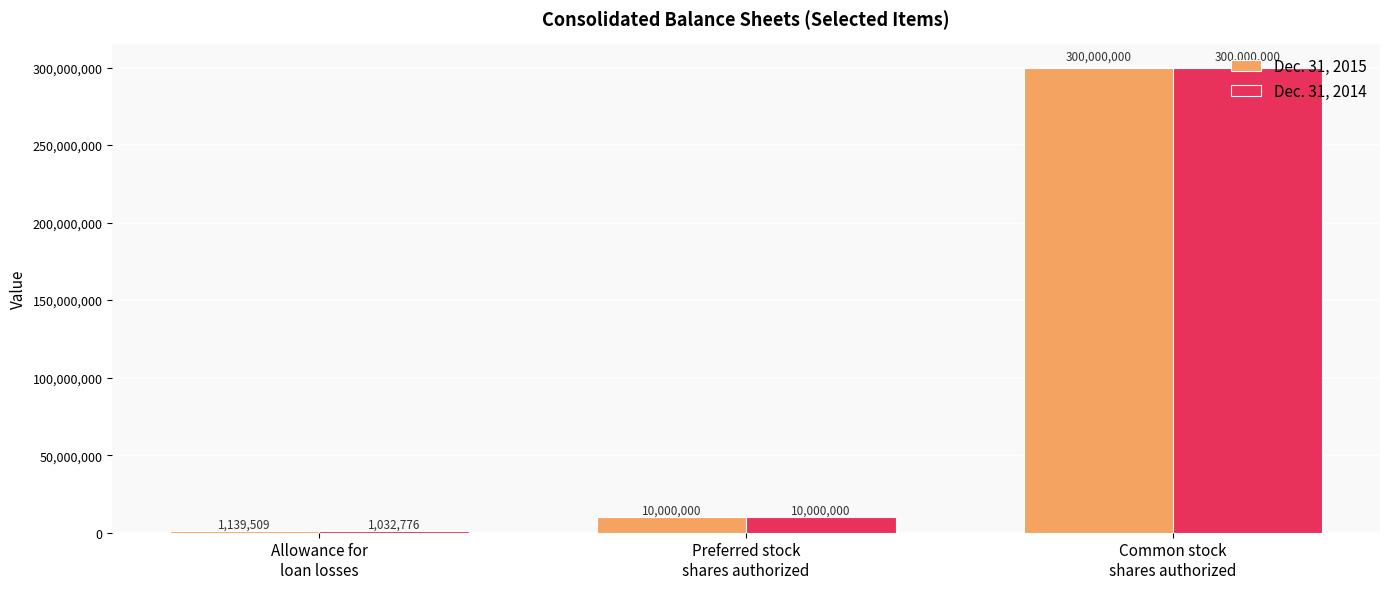

What position from the left is Allowance for
loan losses?

1